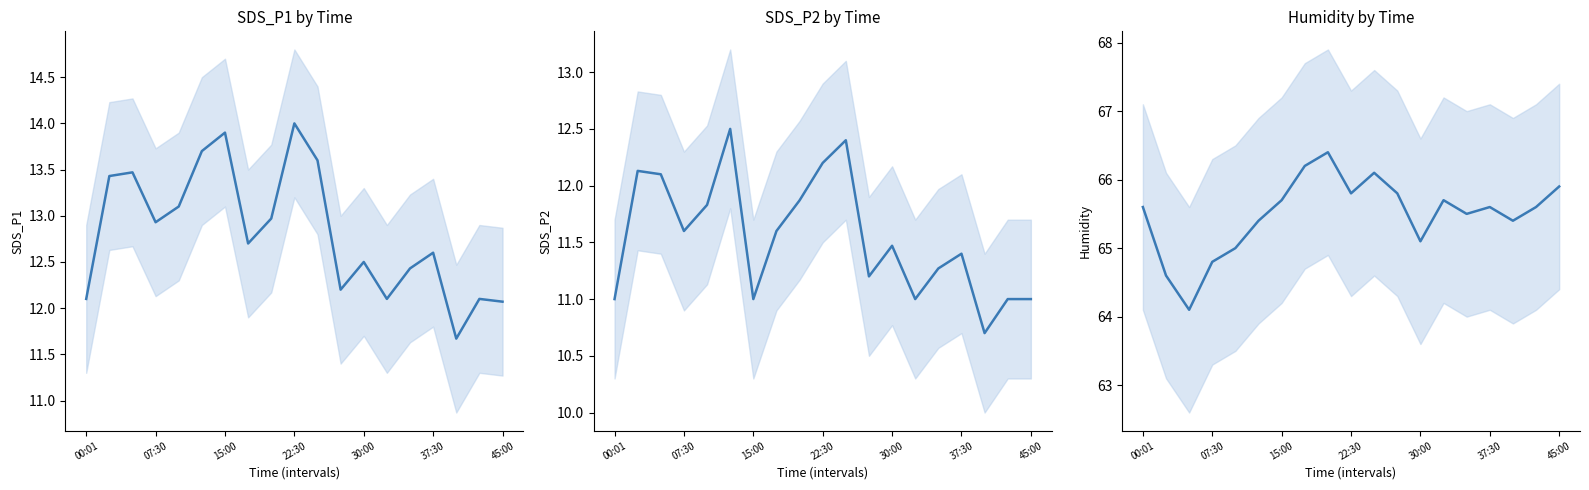

What is the average value of the Humidity series?

65.5